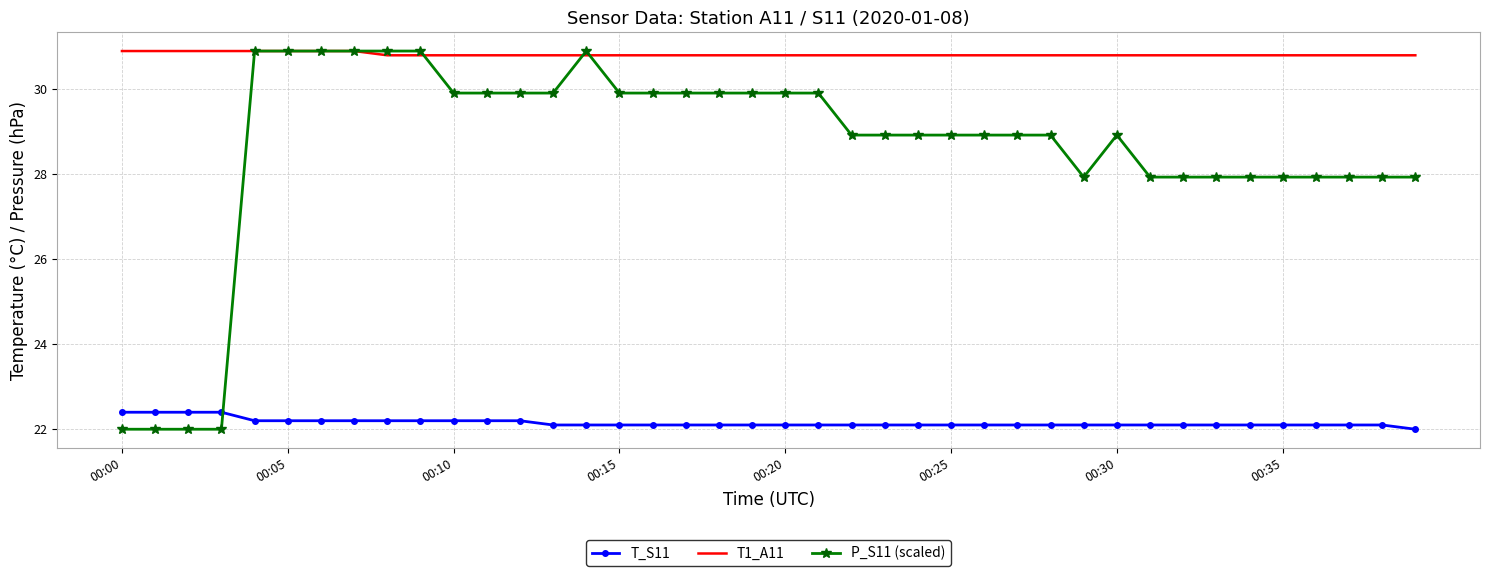

True or false: T_S11 and P_S11 (scaled) cross at least once.

True